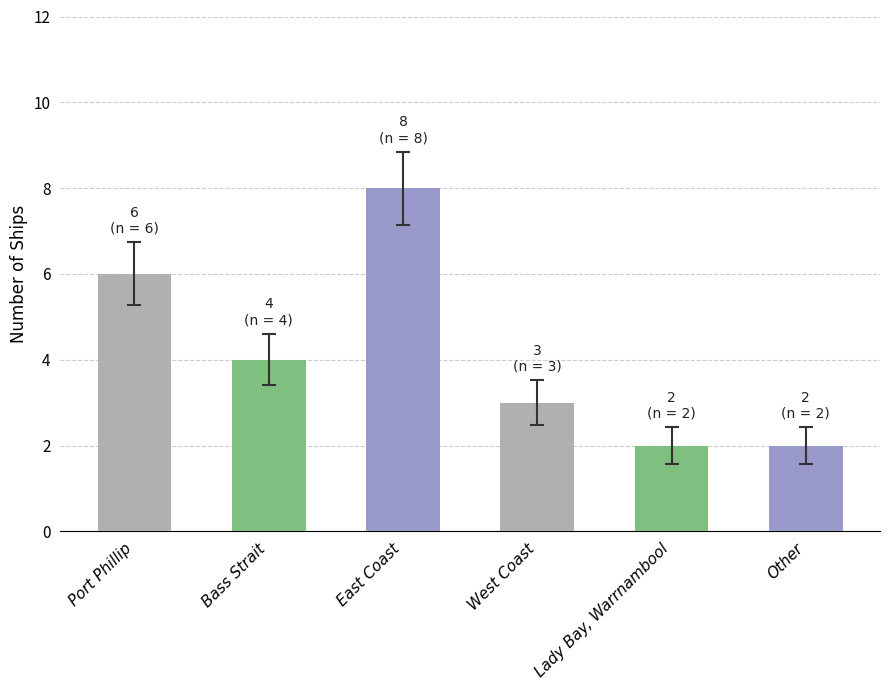

What is the change in value from Port Phillip to Other?

-4